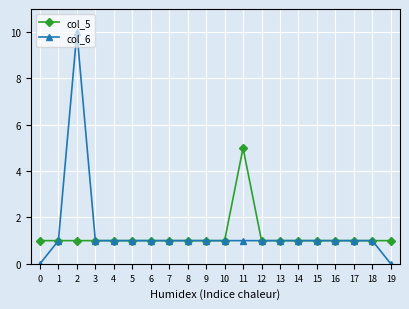

List the series in order of their peak value, lowest first.

col_5, col_6